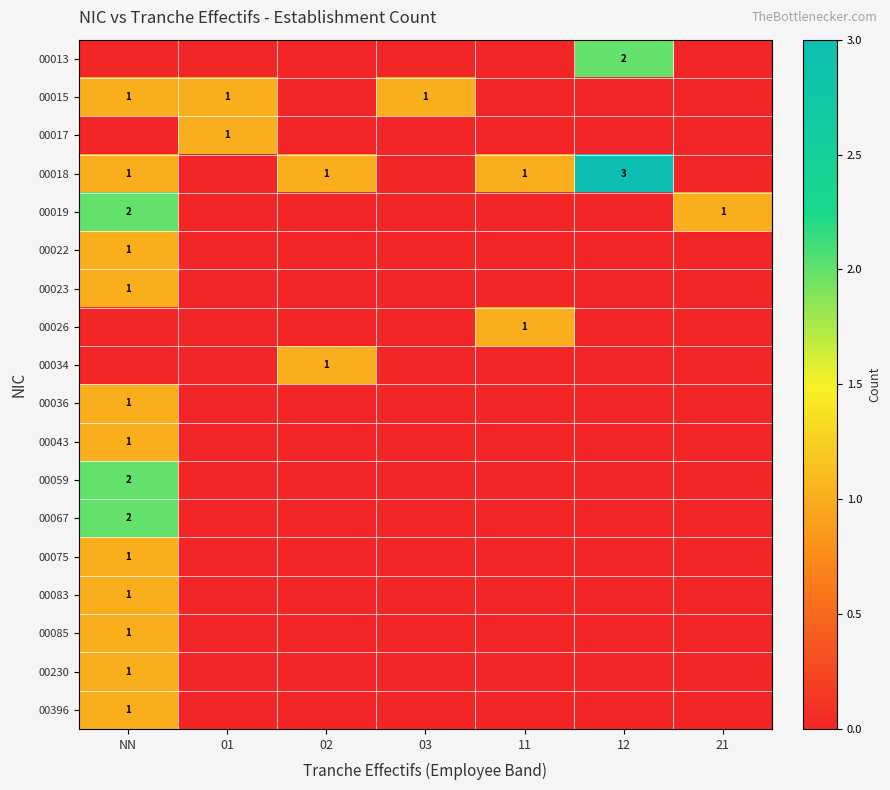

The value of 00015 at NN is 0. True or false?

False